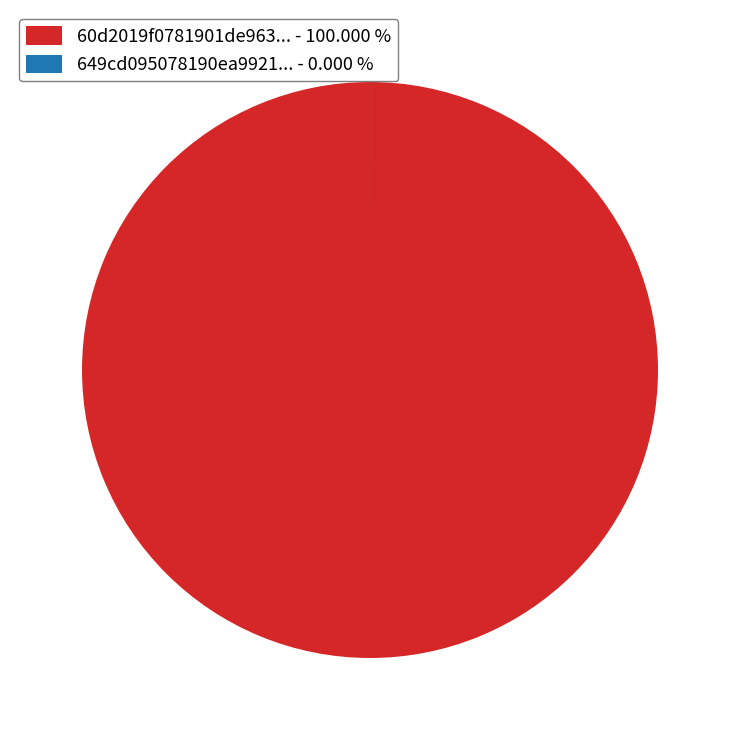

Which category has the biggest portion of the pie?

60d2019f0781901de963... - 100.000 %